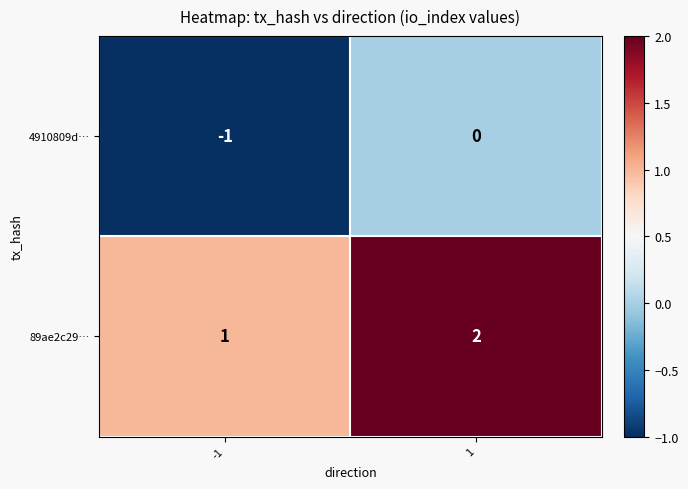

What is the sum of the 89ae2c29… values at 1 and -1?

3